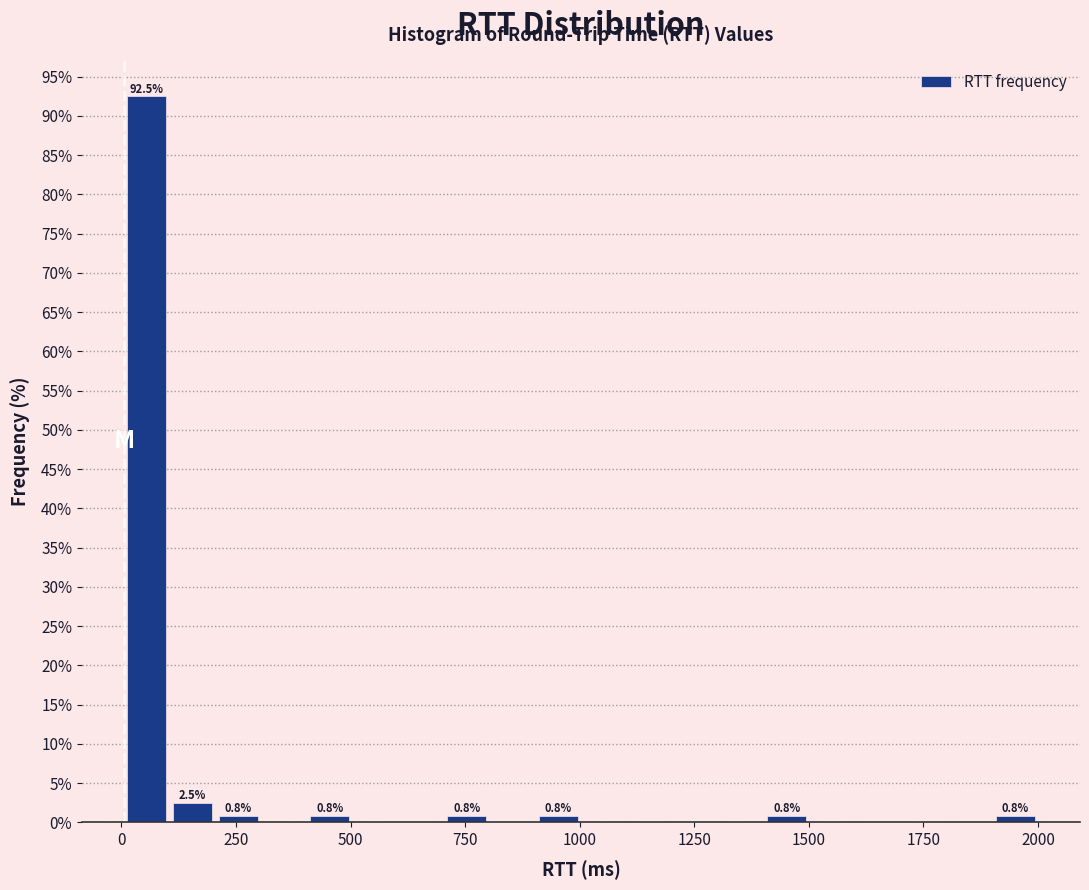

Read against the x-axis, roughly where is the centre of the tallest bar?

50